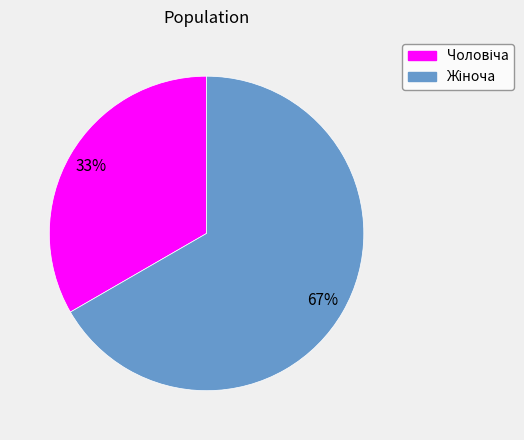

To the nearest percent, what portion does Чоловіча represent?

33%